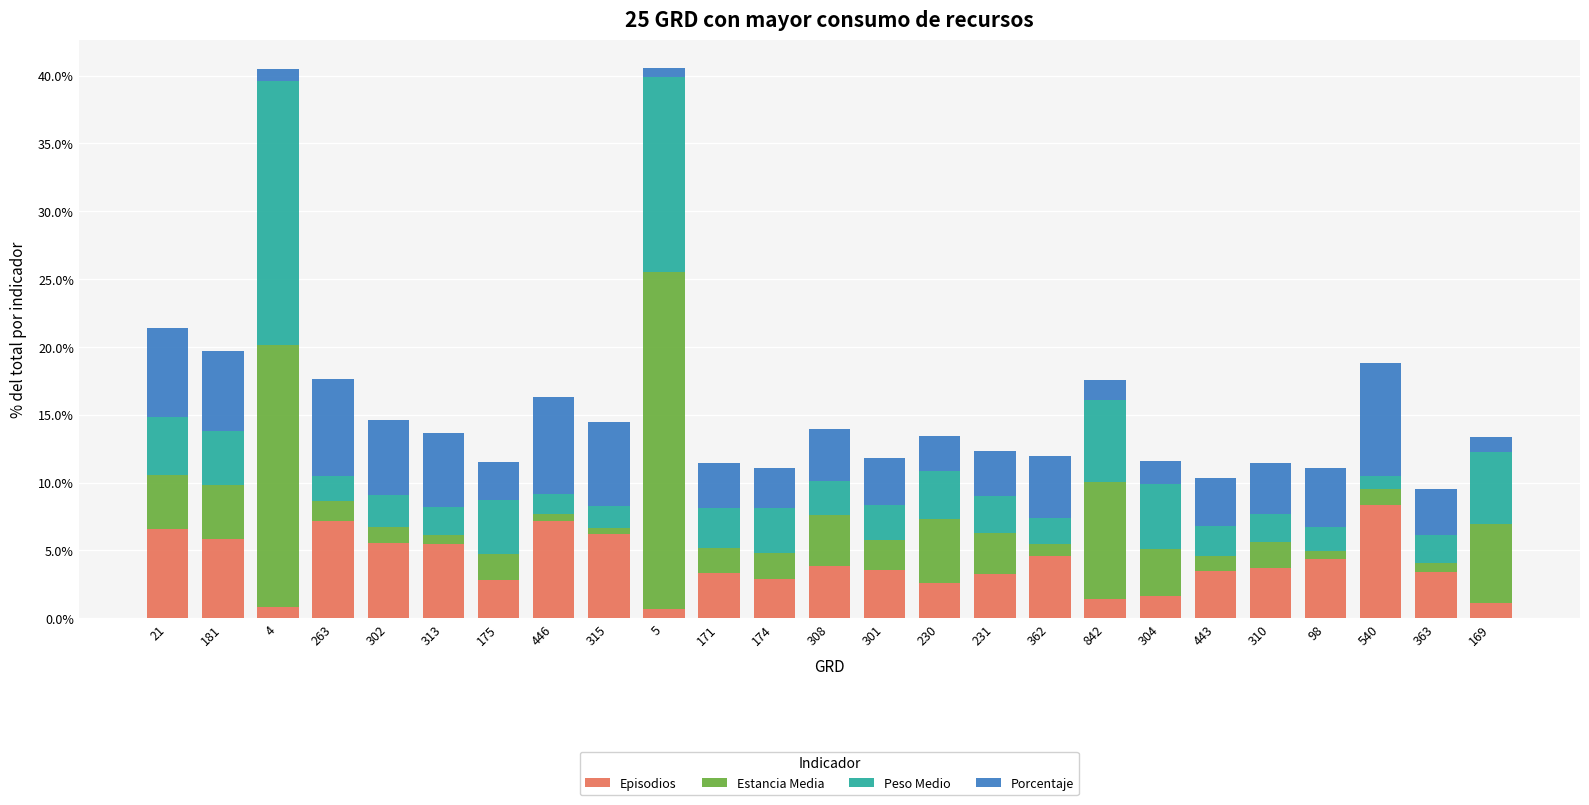

How many data points does each series have?

25